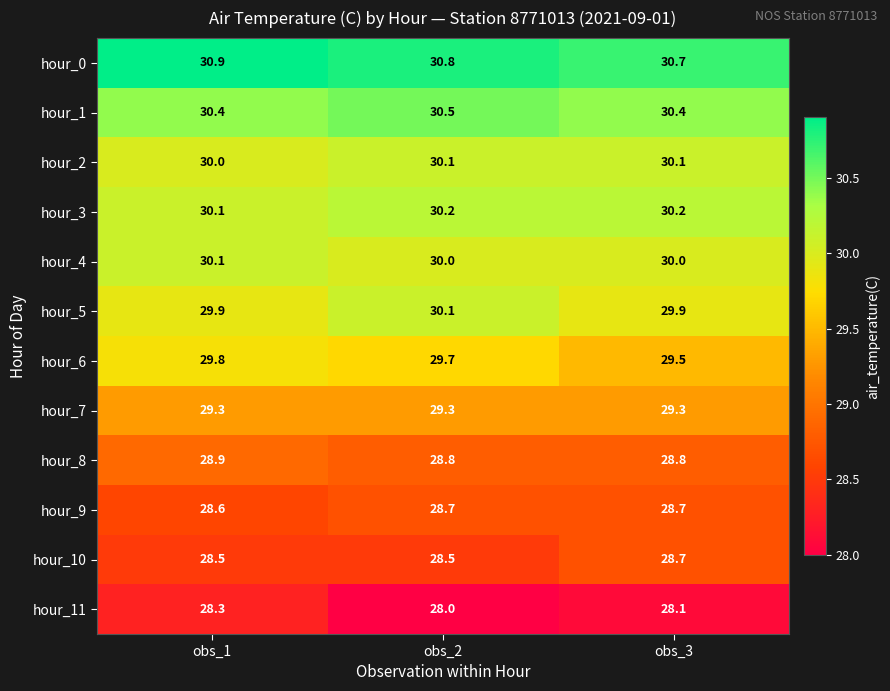

How many distinct data groups are displayed?

12